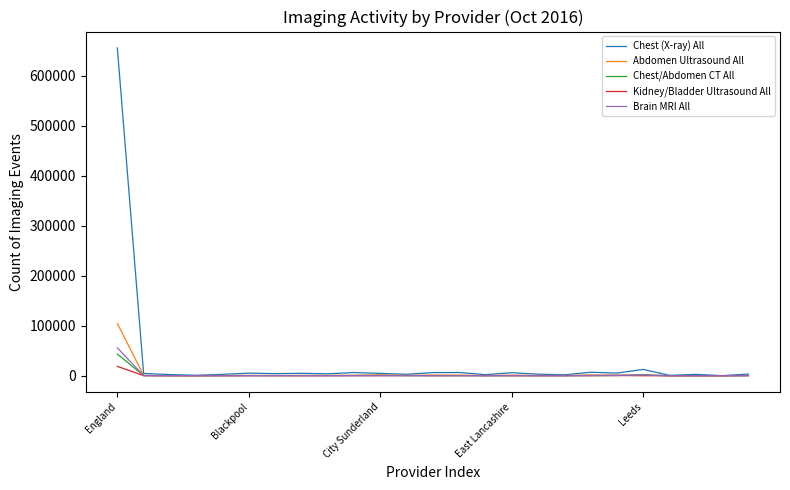

What is the greatest value displayed?

655475